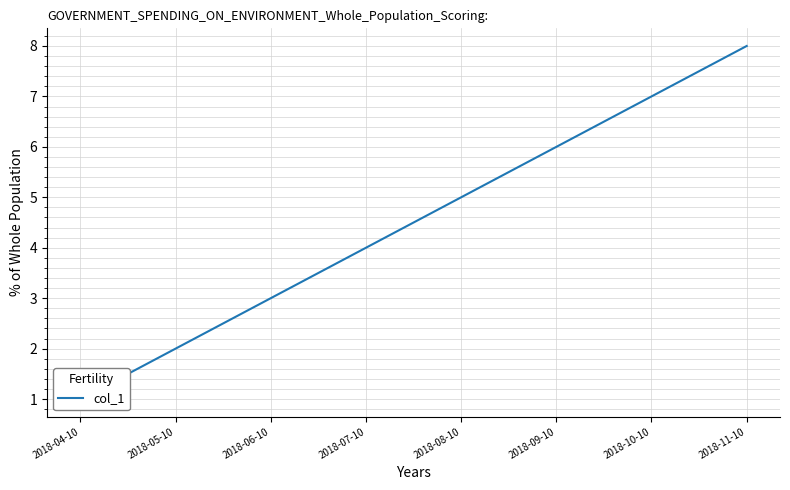

What is the difference between the maximum and minimum values?

7